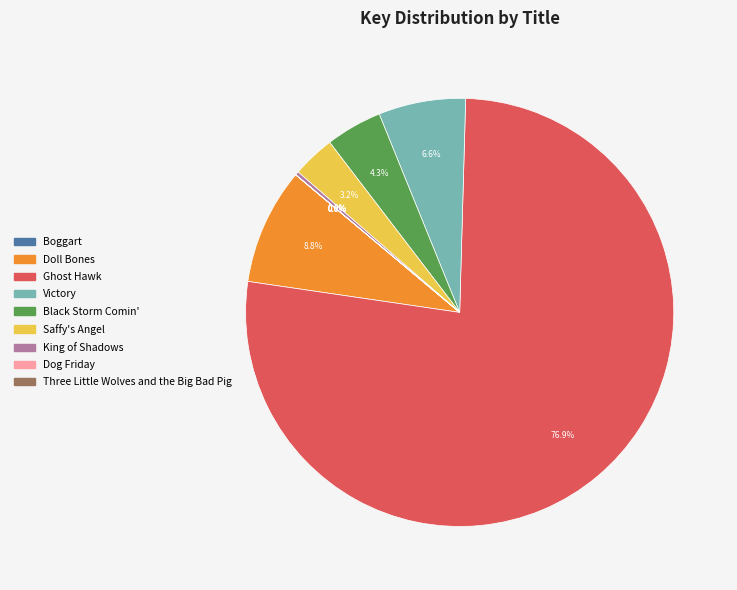

To the nearest percent, what portion does Ghost Hawk represent?

77%